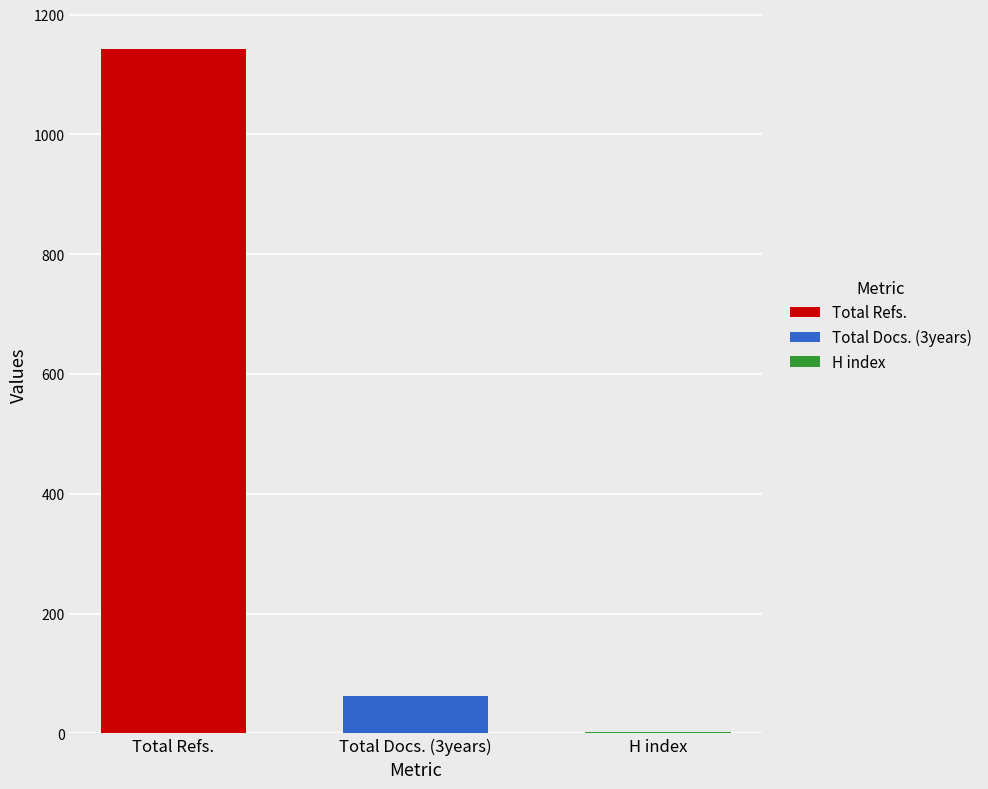

The value of Total Refs. at Total Docs. (3years) is 1774. True or false?

False